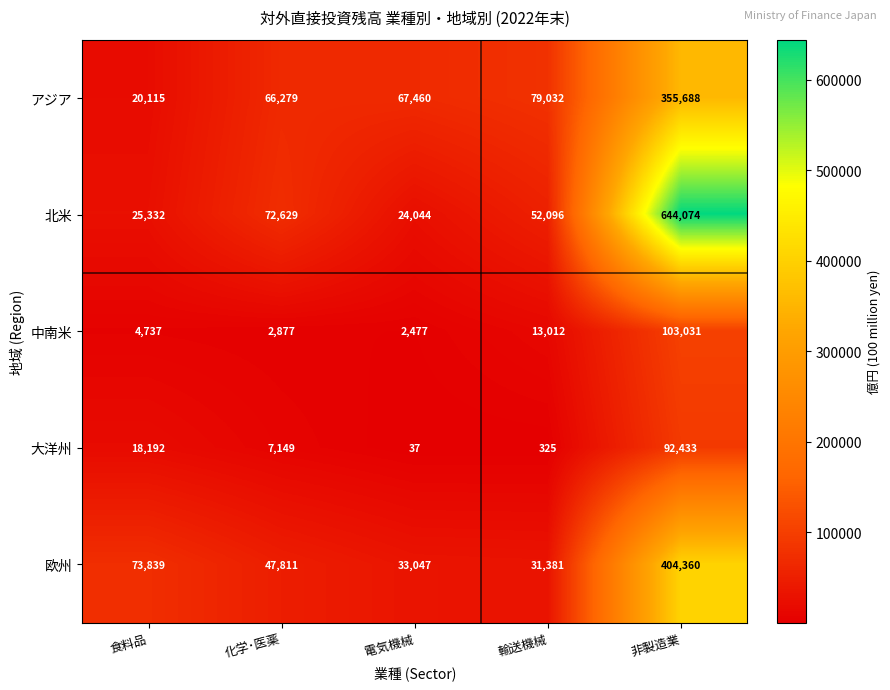

Reading left to right, extract all data points from this chart.

アジア: 20115	66279	67460	79032	355688
北米: 25332	72629	24044	52096	644074
中南米: 4737	2877	2477	13012	103031
大洋州: 18192	7149	37	325	92433
欧州: 73839	47811	33047	31381	404360